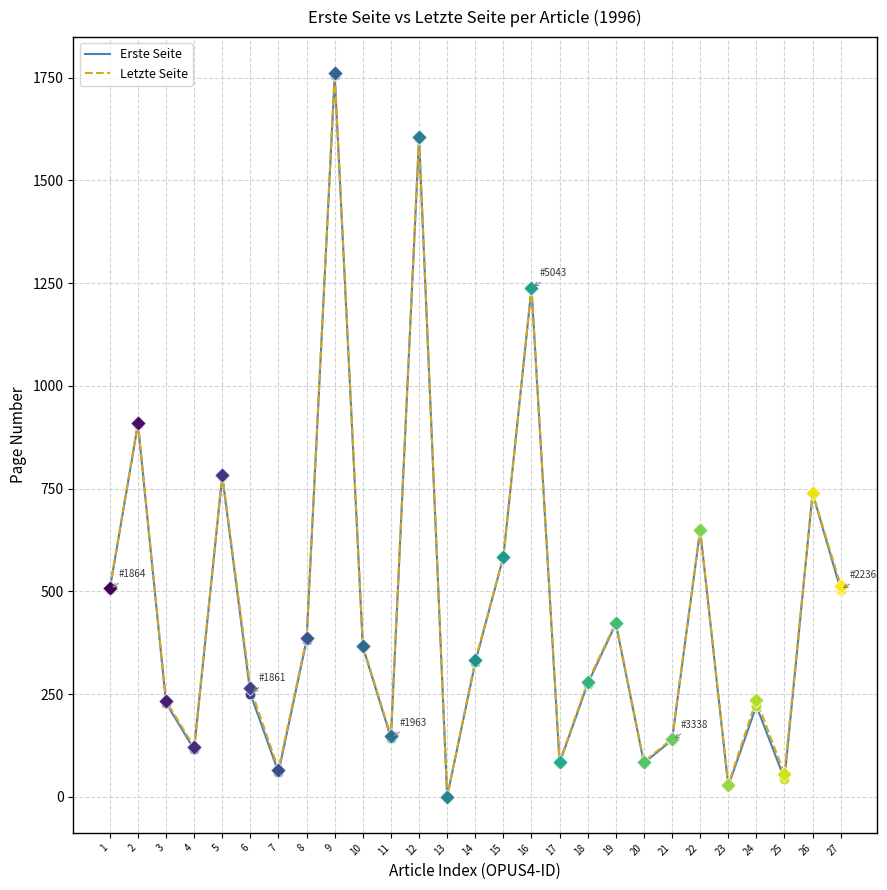

Is the value of Letzte Seite at 9 greater than the value of Erste Seite at 16?

Yes